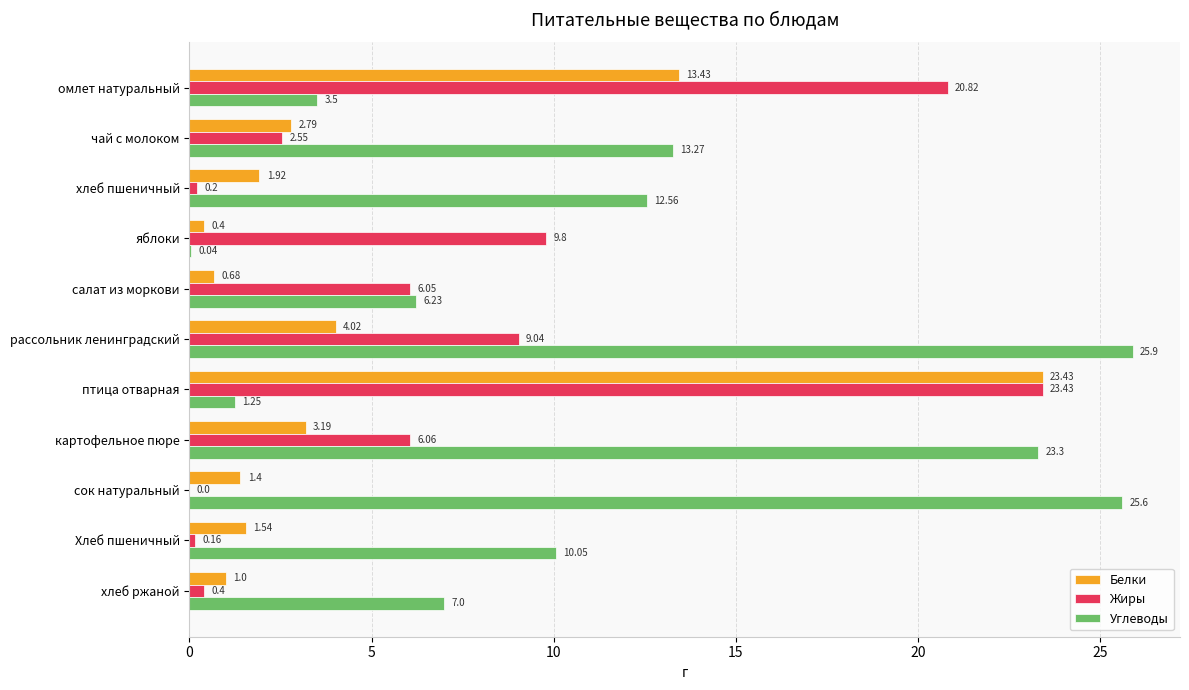

Where is Жиры nearest to the value 11?

яблоки